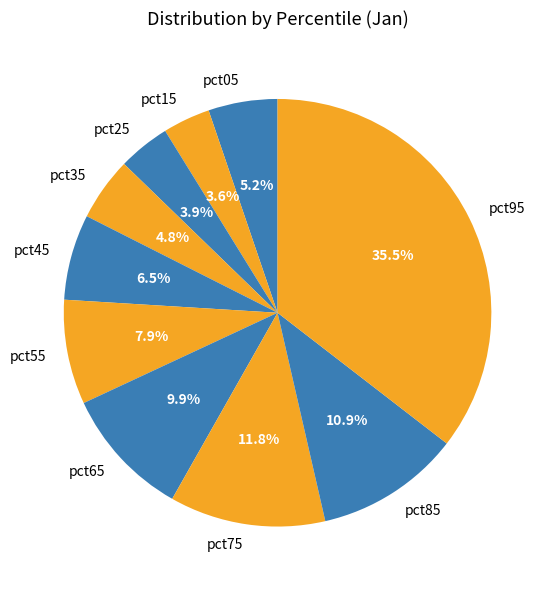

Which slice is the largest?

pct95